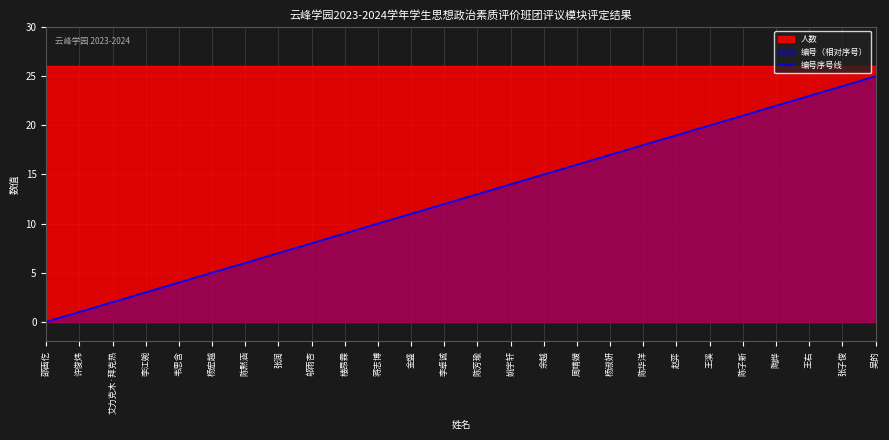

Read the value at 李卓诚.

12.0